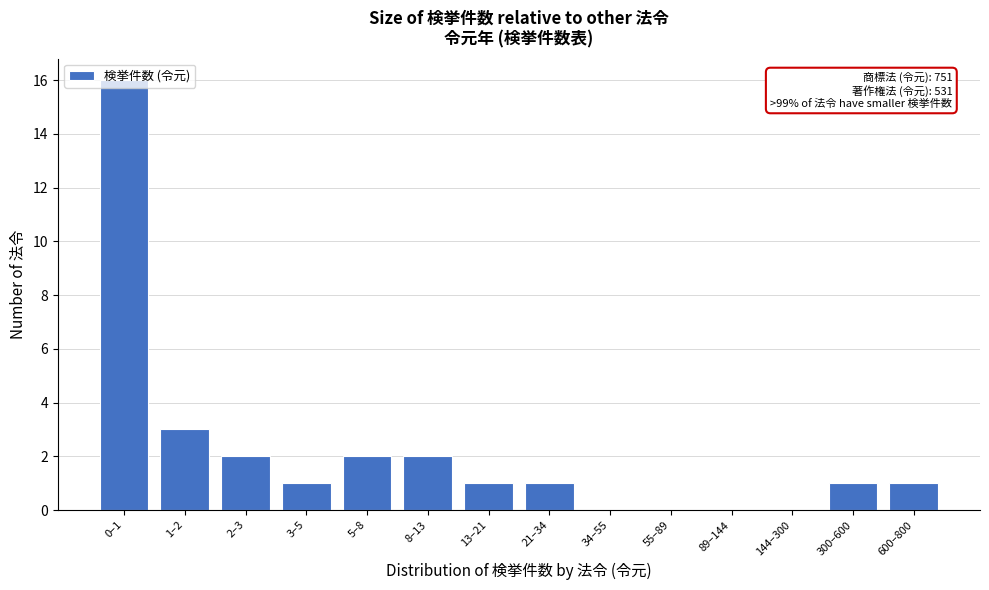

Between 13–21 and 34–55, which is larger?

13–21